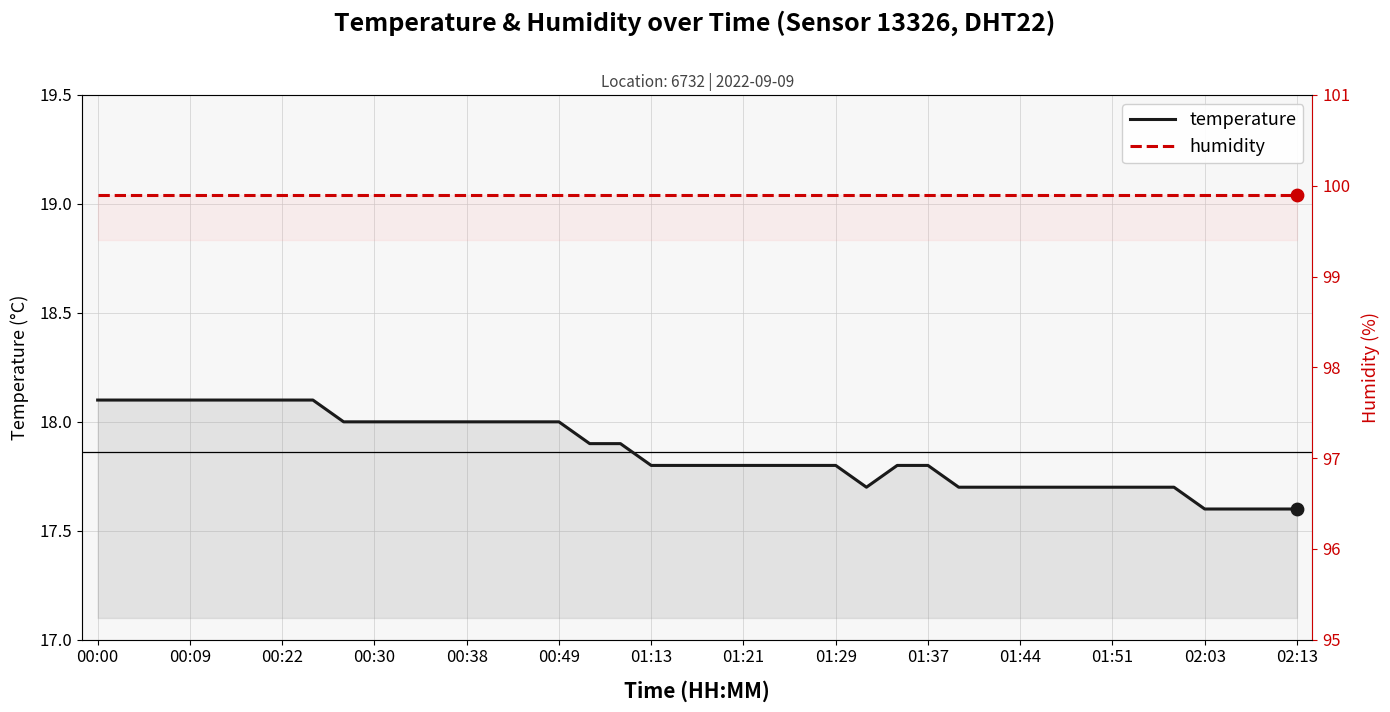

Which series has the largest total across all categories?

humidity